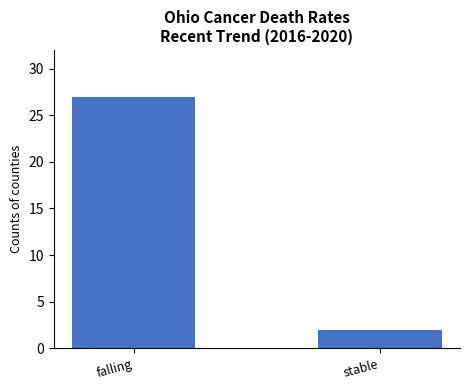

Rank the categories by value from highest to lowest.

falling, stable